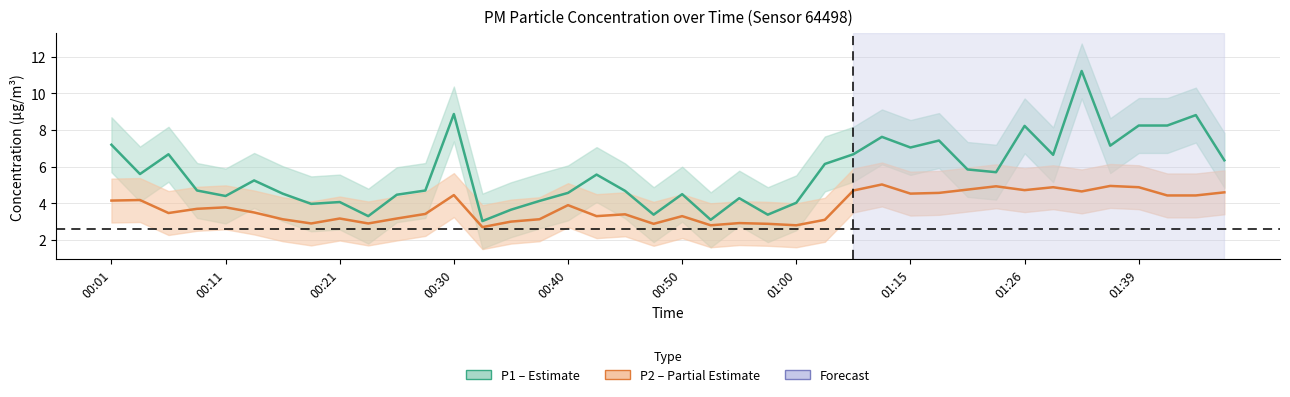

List the series in order of their peak value, lowest first.

P2 center, P1 center